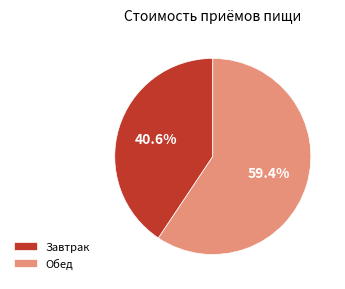

Which has a higher value, Завтрак or Обед?

Обед